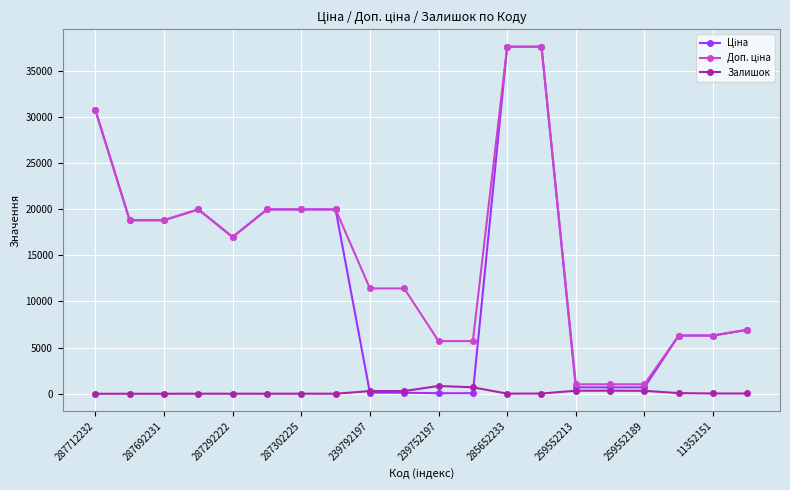

At how many categories does at least one series exceed 27928?

3